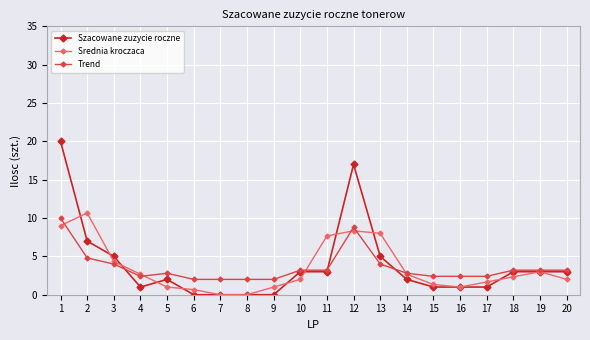

True or false: Trend has a value of 3.2 at 10.

True